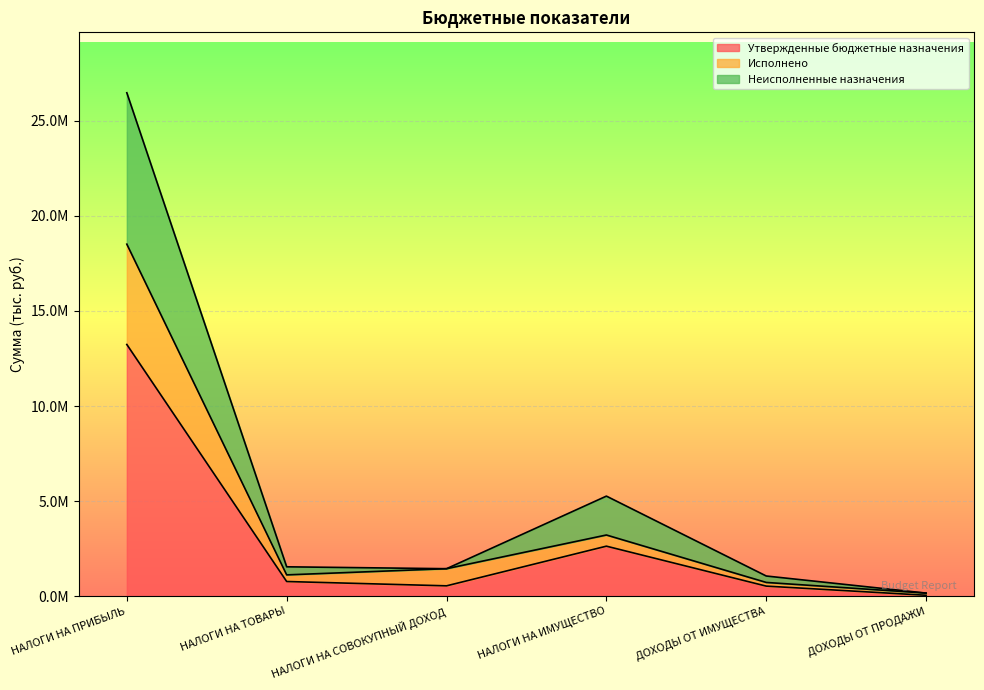

True or false: Исполнено and Утвержденные бюджетные назначения intersect in this chart.

False